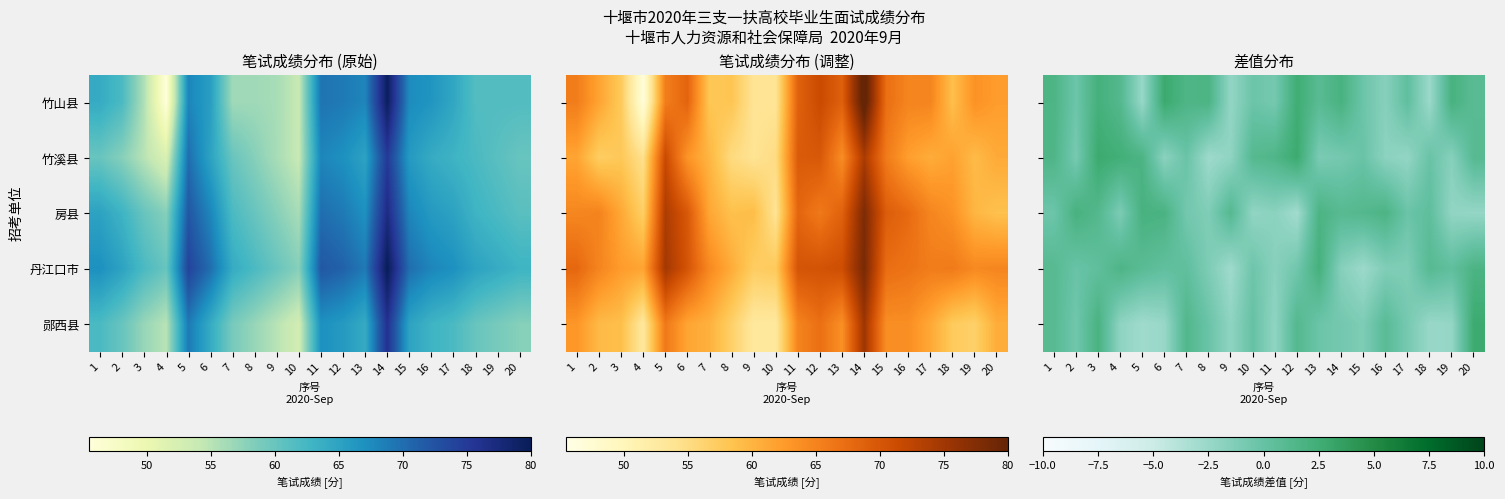

What is the total value across all series at 16?

-2.3